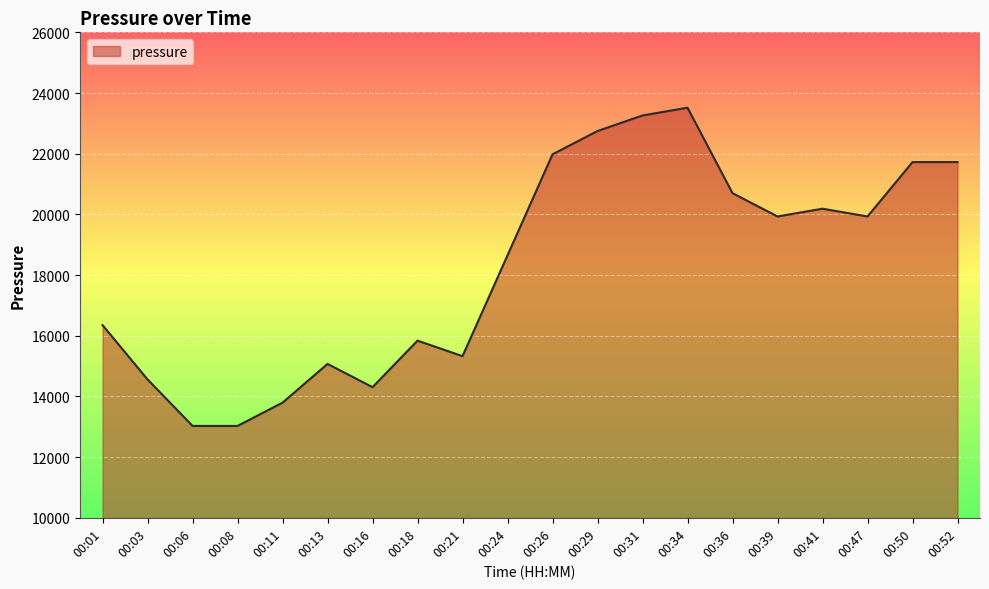

Approximately how many times larger is the value at 00:31 compared to 00:36?

1.1